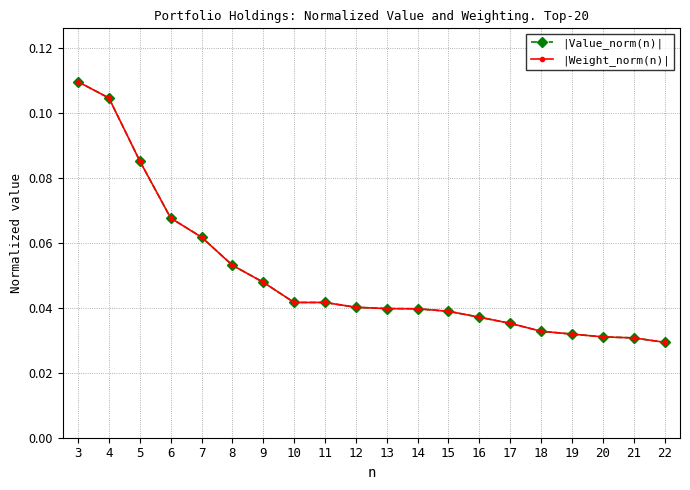

After their last crossing, which series has the higher values: |Weight_norm(n)| or |Value_norm(n)|?

|Weight_norm(n)|